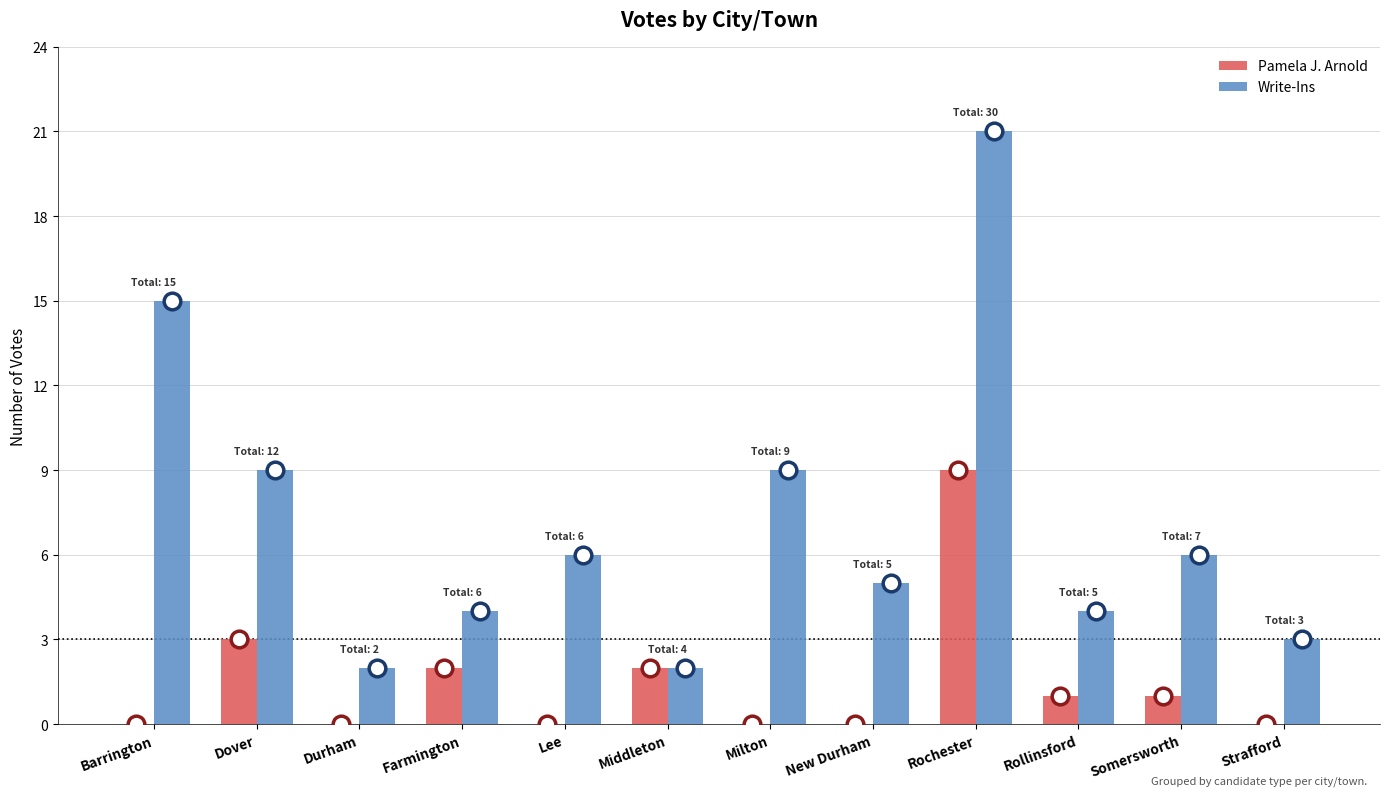

What are all the series names shown in the legend?

Pamela J. Arnold, Write-Ins